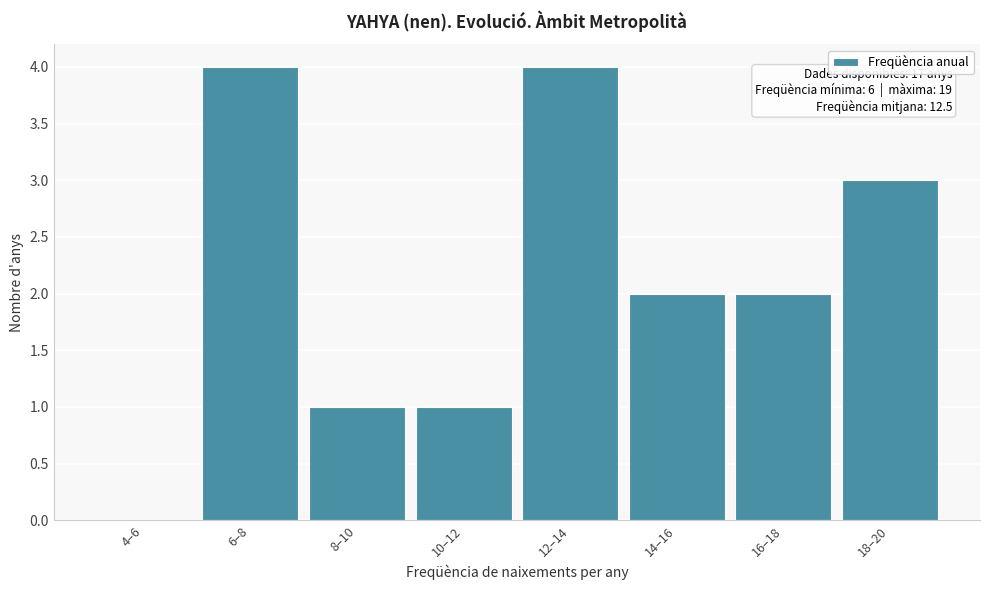

Reading left to right, extract all data points from this chart.

4–6=0	6–8=4	8–10=1	10–12=1	12–14=4	14–16=2	16–18=2	18–20=3